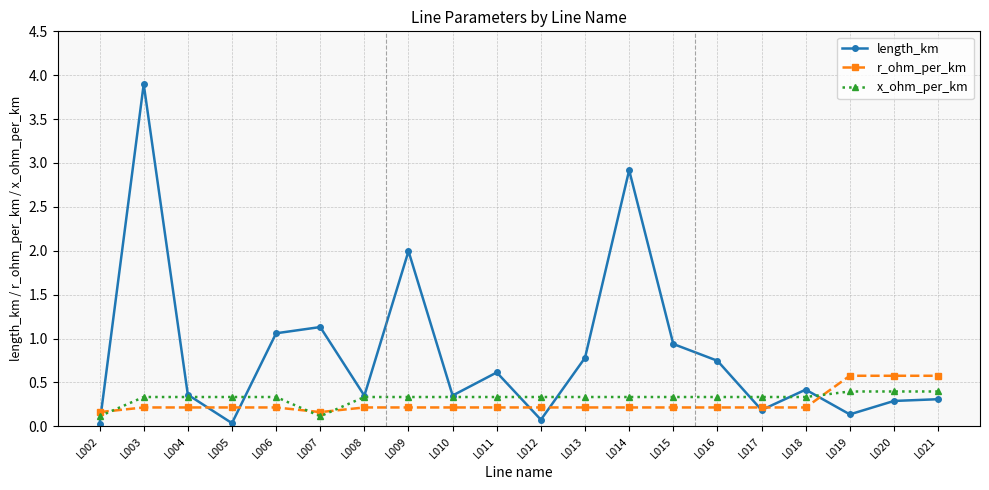

Does the chart have visible grid lines?

Yes